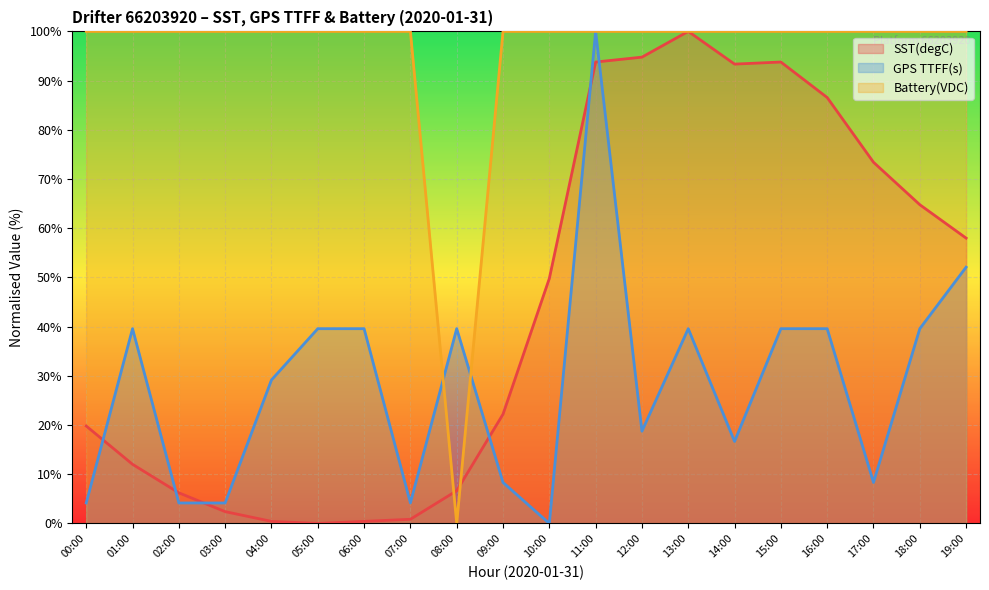

True or false: SST(degC) and Battery(VDC) intersect in this chart.

True